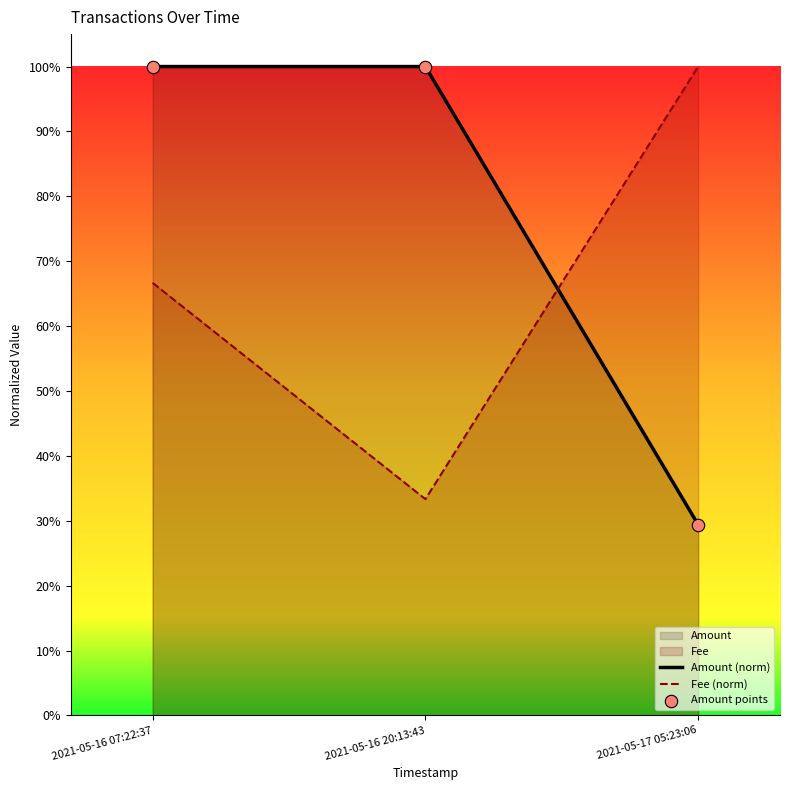

At which category is the sum across all series the highest?

2021-05-16 07:22:37